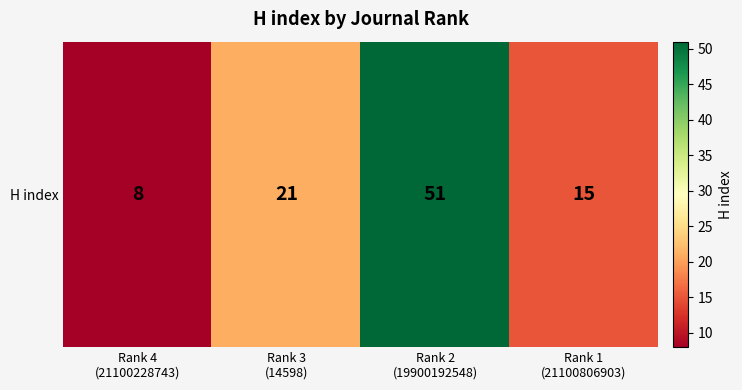

Rank the categories by value from highest to lowest.

Rank 2
(19900192548), Rank 3
(14598), Rank 1
(21100806903), Rank 4
(21100228743)